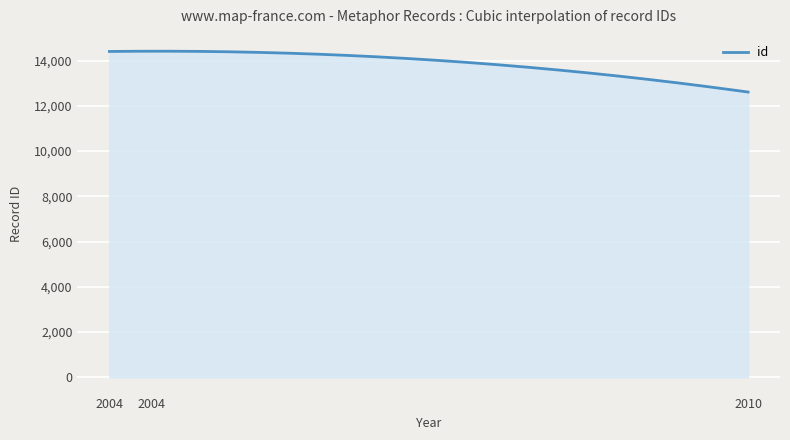

What is the difference between the maximum and minimum values?

1806.2